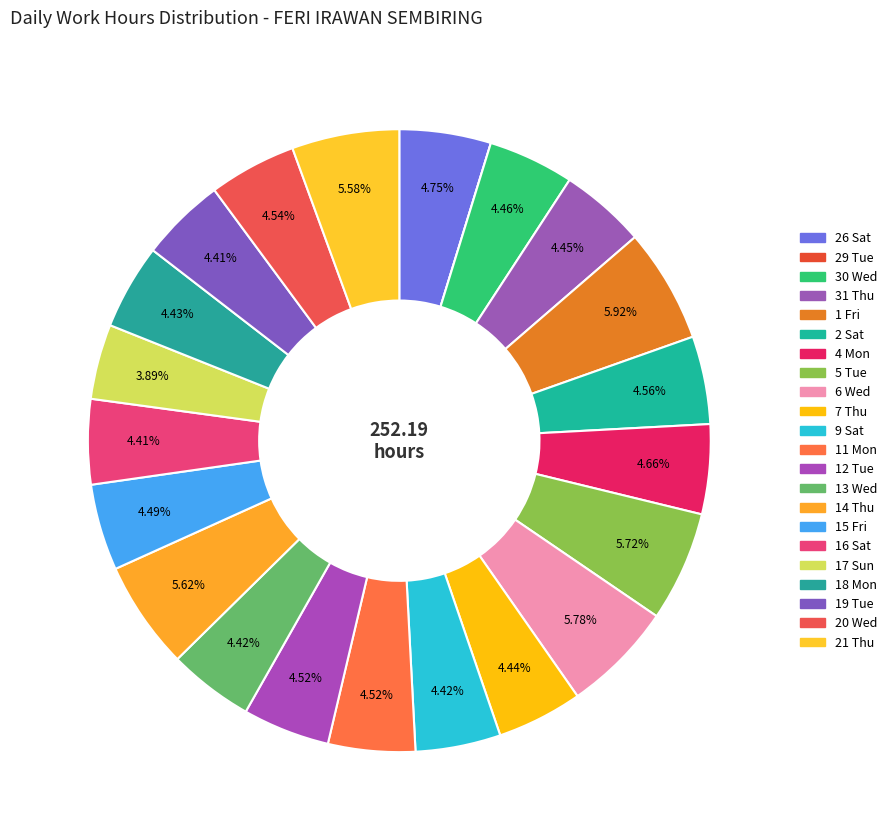

What is the largest slice in the pie chart?

1 Fri